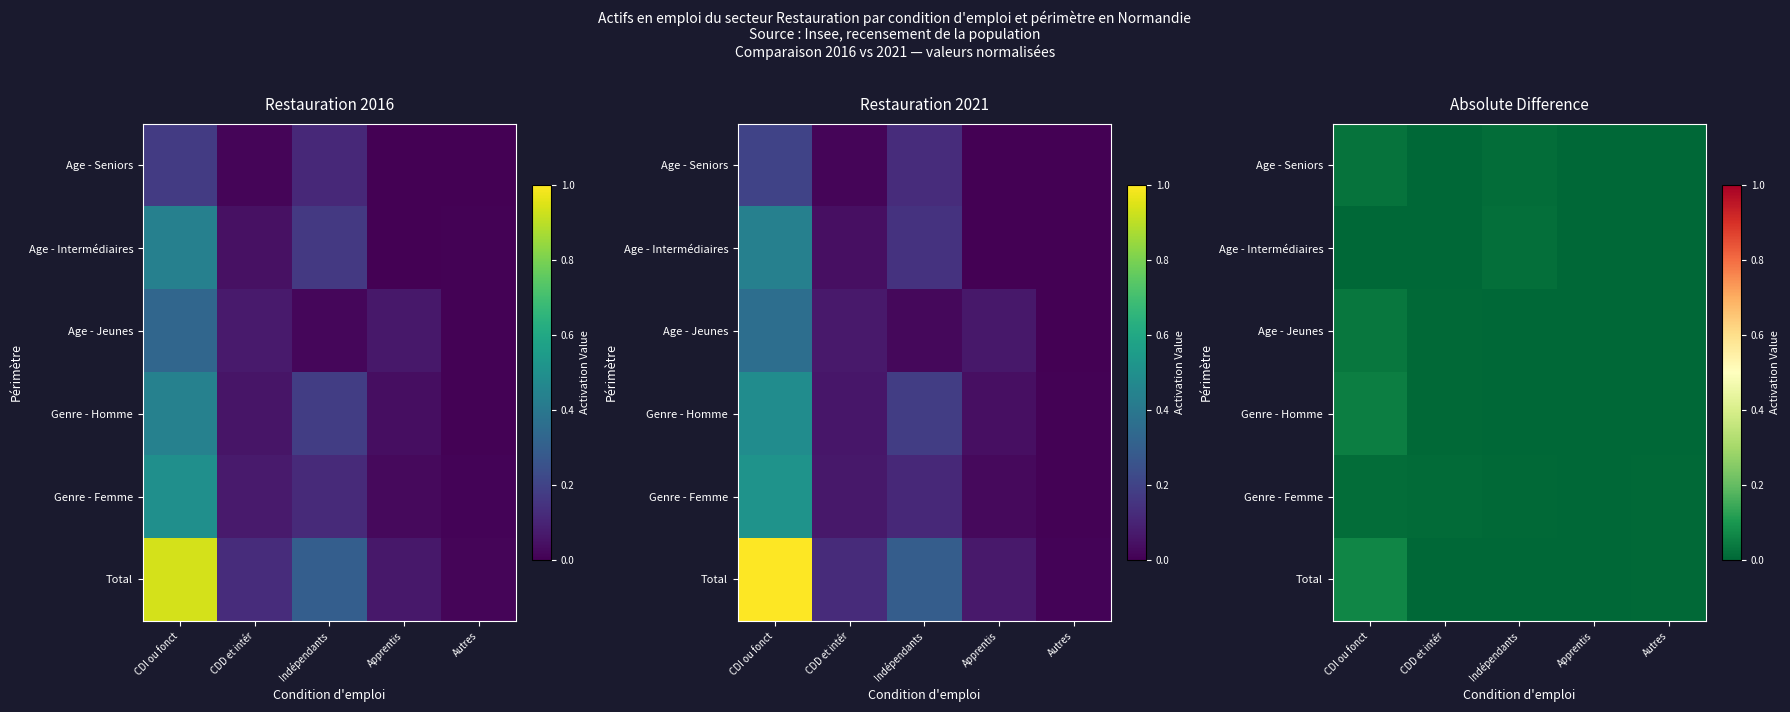

Which has a higher value, Apprentis or Indépendants?

Indépendants